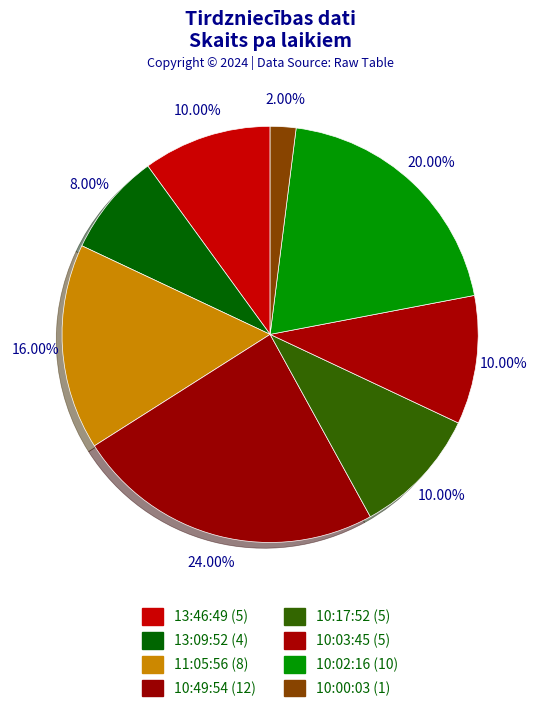

What percentage do 10:02:16 and 10:00:03 together represent?

22.0%